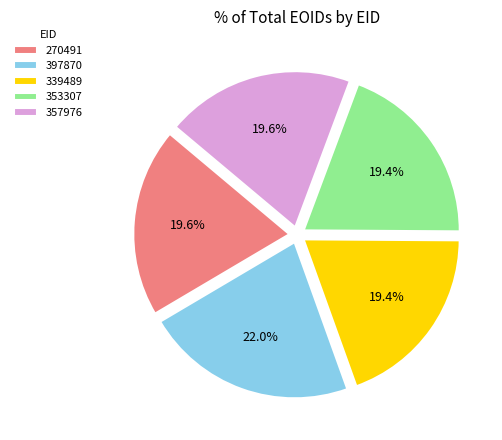

To the nearest percent, what portion does 353307 represent?

19%